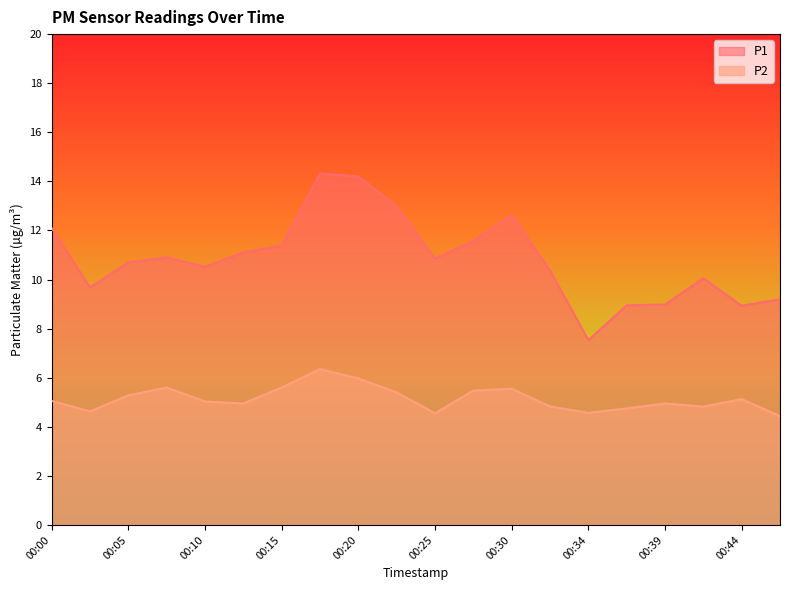

Which series changed the most between 00:17 and 00:42?

P1